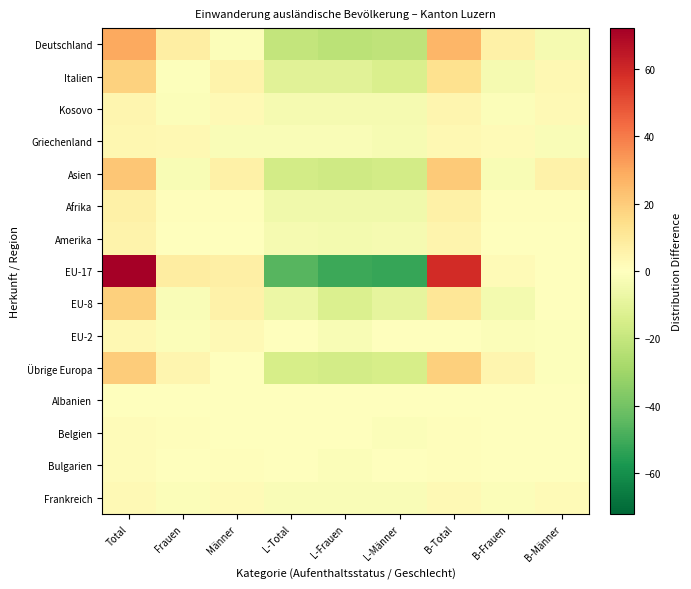

Reading left to right, list all the values displayed in this chart.

Deutschland: Total=29.4	Frauen=7.4	Männer=-1.6	L-Total=-20.6	L-Frauen=-22.6	L-Männer=-21.6	B-Total=26.4	B-Frauen=6.4	B-Männer=-3.6
Italien: Total=18.2	Frauen=-0.8	Männer=5.2	L-Total=-10.8	L-Frauen=-10.8	L-Männer=-13.8	B-Total=13.2	B-Frauen=-3.8	B-Männer=3.2
Kosovo: Total=4.4	Frauen=-1.6	Männer=2.4	L-Total=-3.6	L-Frauen=-3.6	L-Männer=-3.6	B-Total=4.4	B-Frauen=-1.6	B-Männer=2.4
Griechenland: Total=3.9	Frauen=2.9	Männer=-2.1	L-Total=-2.1	L-Frauen=-2.1	L-Männer=-3.1	B-Total=2.9	B-Frauen=1.9	B-Männer=-2.1
Asien: Total=21.7	Frauen=-2.3	Männer=6.7	L-Total=-16.3	L-Frauen=-17.3	L-Männer=-16.3	B-Total=20.7	B-Frauen=-2.3	B-Männer=5.7
Afrika: Total=6.7	Frauen=0.7	Männer=0.7	L-Total=-5.3	L-Frauen=-5.3	L-Männer=-5.3	B-Total=6.7	B-Frauen=0.7	B-Männer=0.7
Amerika: Total=5.6	Frauen=0.6	Männer=0.6	L-Total=-3.4	L-Frauen=-4.4	L-Männer=-3.4	B-Total=4.6	B-Frauen=0.6	B-Männer=-0.4
EU-17: Total=72.1	Frauen=8.1	Männer=7.1	L-Total=-45.9	L-Frauen=-50.9	L-Männer=-51.9	B-Total=59.1	B-Frauen=2.1	B-Männer=0.1
EU-8: Total=18.9	Frauen=-2.1	Männer=5.9	L-Total=-7.1	L-Frauen=-13.1	L-Männer=-9.1	B-Total=10.9	B-Frauen=-4.1	B-Männer=-0.1
EU-2: Total=3.3	Frauen=-1.7	Männer=2.3	L-Total=0.3	L-Frauen=-2.7	L-Männer=0.3	B-Total=0.3	B-Frauen=-1.7	B-Männer=-0.7
Übrige Europa: Total=20.0	Frauen=4.0	Männer=0.0	L-Total=-15.0	L-Frauen=-16.0	L-Männer=-15.0	B-Total=19.0	B-Frauen=4.0	B-Männer=-1.0
Albanien: Total=0.6	Frauen=-0.4	Männer=0.6	L-Total=-0.4	L-Frauen=-0.4	L-Männer=-0.4	B-Total=0.6	B-Frauen=-0.4	B-Männer=0.6
Belgien: Total=1.7	Frauen=0.7	Männer=-0.3	L-Total=-0.3	L-Frauen=-0.3	L-Männer=-1.3	B-Total=0.7	B-Frauen=-0.3	B-Männer=-0.3
Bulgarien: Total=1.7	Frauen=-0.3	Männer=0.7	L-Total=-0.3	L-Frauen=-1.3	L-Männer=-0.3	B-Total=0.7	B-Frauen=-0.3	B-Männer=-0.3
Frankreich: Total=2.8	Frauen=-1.2	Männer=1.8	L-Total=-2.2	L-Frauen=-2.2	L-Männer=-2.2	B-Total=2.8	B-Frauen=-1.2	B-Männer=1.8